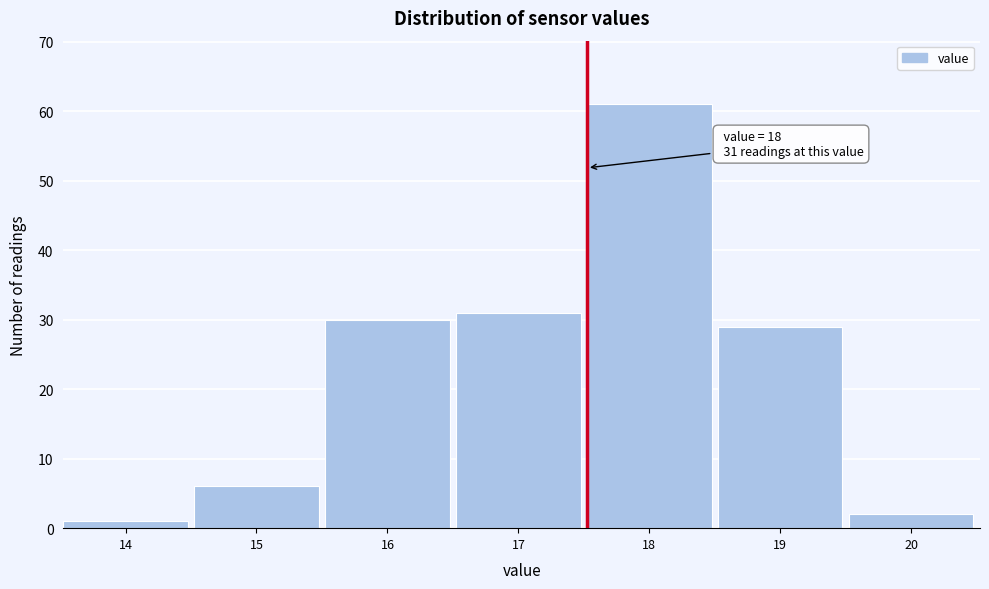

Reading left to right, what are all the values shown in this chart?

1	6	30	31	61	29	2